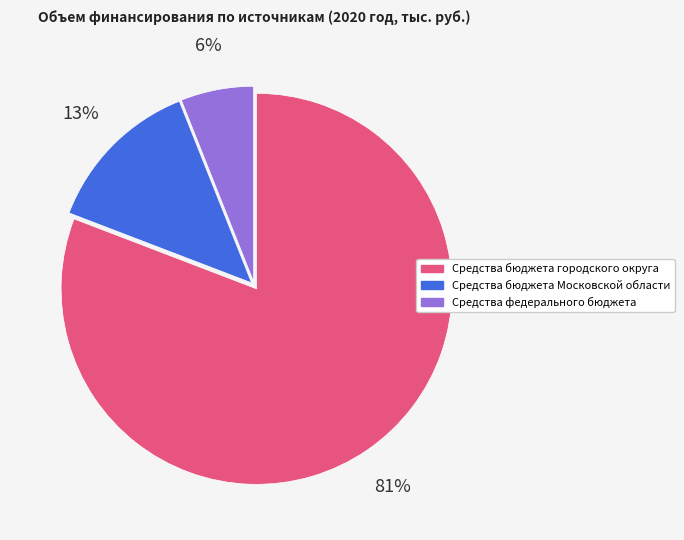

Is it true that Средства федерального бюджета is 17% of the pie?

False